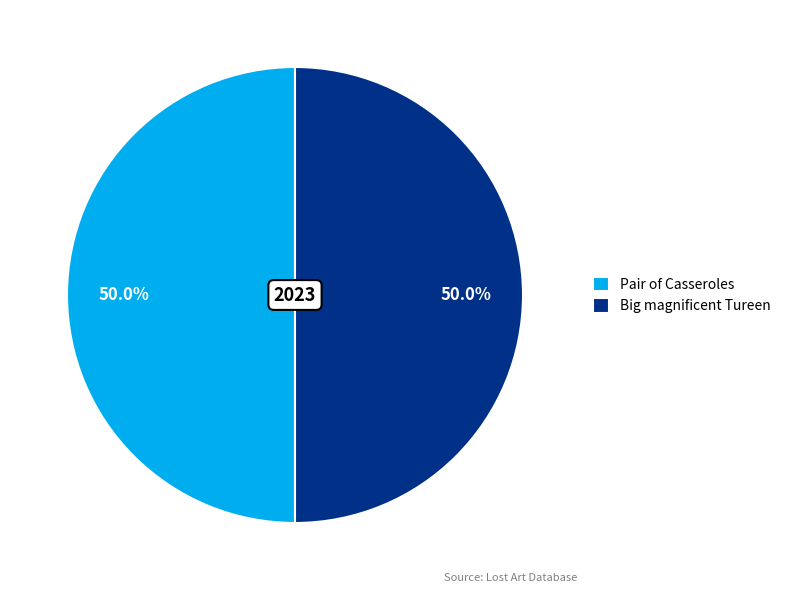

Is it true that Big magnificent Tureen is 50% of the pie?

True